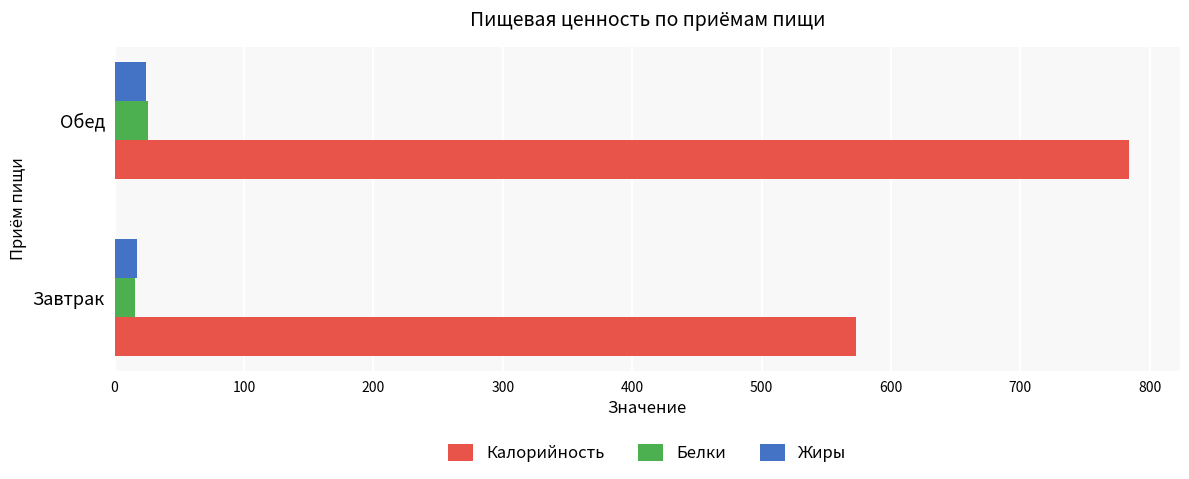

Which series has the widest spread of values?

Калорийность